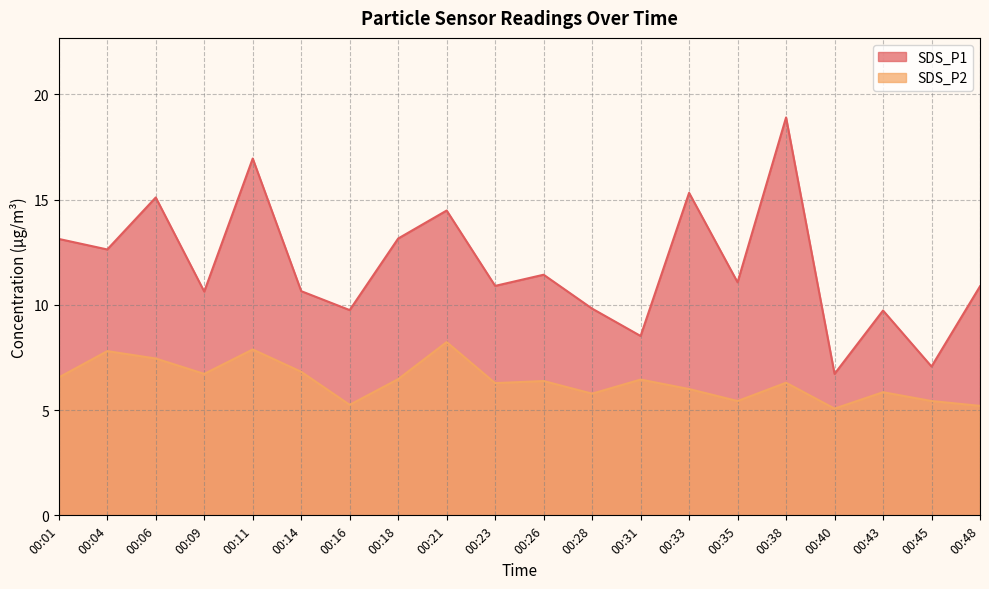

What is the average value of the SDS_P2 series?

6.4